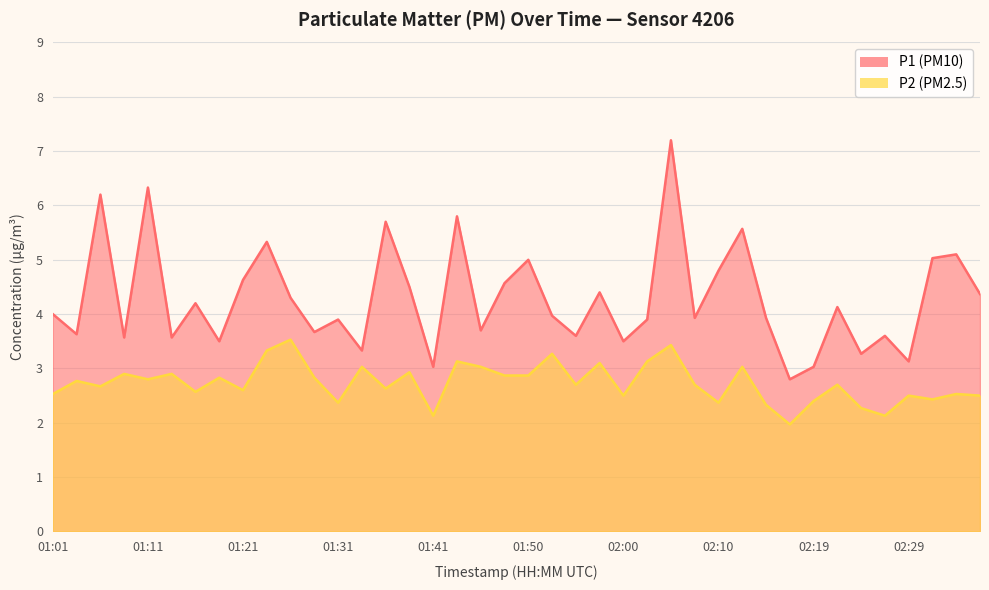

List the series in order of their overall mean, highest first.

P1, P2